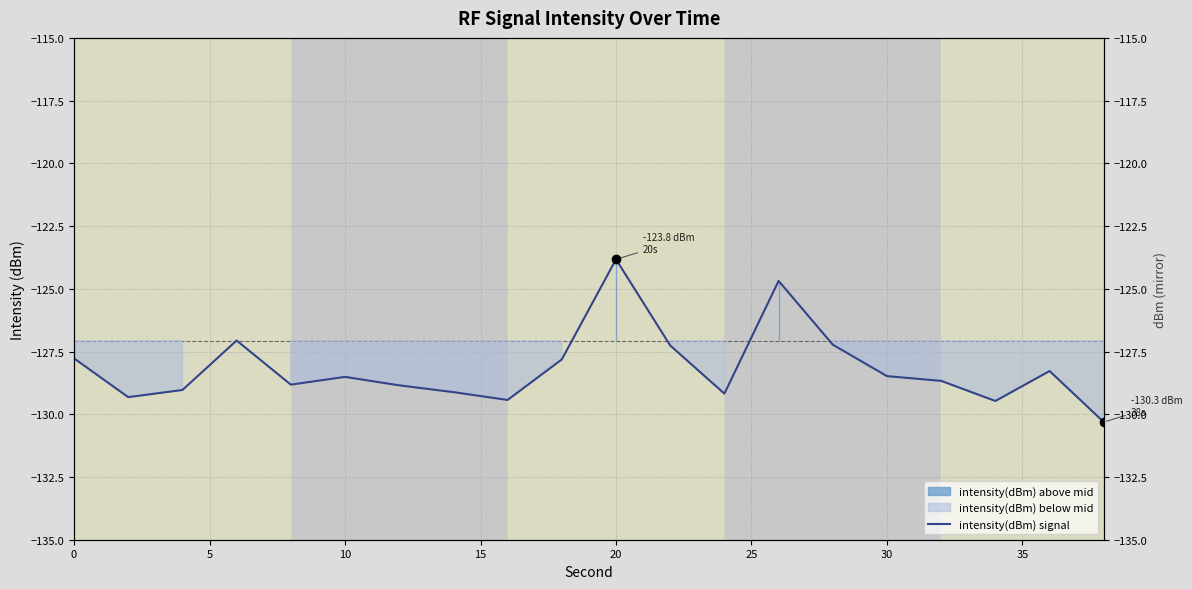

What is the difference between the second highest and second lowest values?

4.8